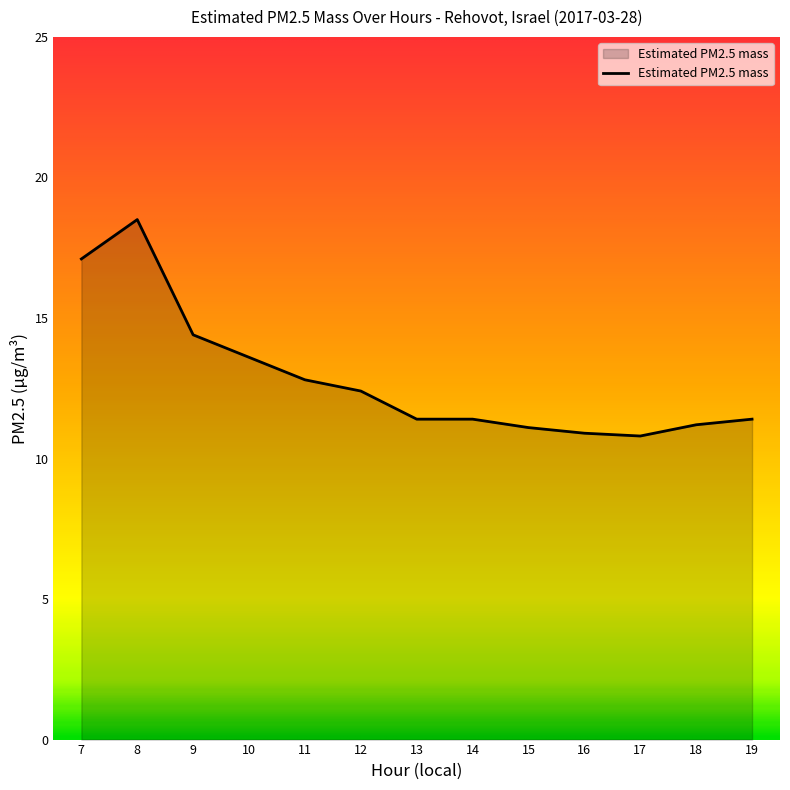

What is the sum of the values at 19 and 17?

22.2